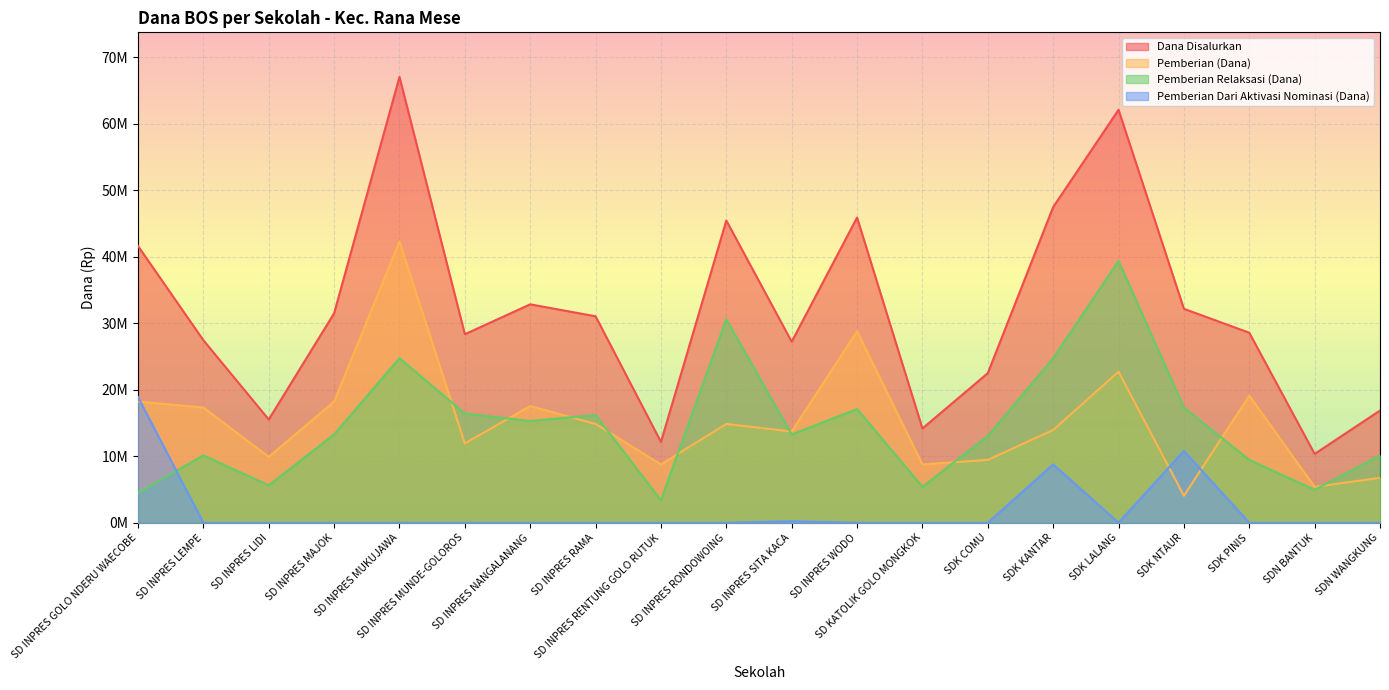

Reading right to left, what are all the values shown in this chart?

Dana Disalurkan: SDN WANGKUNG=16875000	SDN BANTUK=10350000	SDK PINIS=28575000	SDK NTAUR=32175000	SDK LALANG=62100000	SDK KANTAR=47475000	SDK COMU=22500000	SD KATOLIK GOLO MONGKOK=14175000	SD INPRES WODO=45900000	SD INPRES SITA KACA=27225000	SD INPRES RONDOWOING=45450000	SD INPRES RENTUNG GOLO RUTUK=12150000	SD INPRES RAMA=31050000	SD INPRES NANGALANANG=32850000	SD INPRES MUNDE-GOLOROS=28350000	SD INPRES MUKUJAWA=67050000	SD INPRES MAJOK=31500000	SD INPRES LIDI=15525000	SD INPRES LEMPE=27450000	SD INPRES GOLO NDERU WAECOBE=41625000
Pemberian Relaksasi (Siswa): SDN WANGKUNG=10125000	SDN BANTUK=4950000	SDK PINIS=9450000	SDK NTAUR=17325000	SDK LALANG=39375000	SDK KANTAR=24750000	SDK COMU=13050000	SD KATOLIK GOLO MONGKOK=5400000	SD INPRES WODO=17100000	SD INPRES SITA KACA=13275000	SD INPRES RONDOWOING=30600000	SD INPRES RENTUNG GOLO RUTUK=3375000	SD INPRES RAMA=16200000	SD INPRES NANGALANANG=15300000	SD INPRES MUNDE-GOLOROS=16425000	SD INPRES MUKUJAWA=24750000	SD INPRES MAJOK=13275000	SD INPRES LIDI=5625000	SD INPRES LEMPE=10125000	SD INPRES GOLO NDERU WAECOBE=4500000
Pemberian (Dana): SDN WANGKUNG=6750000	SDN BANTUK=5400000	SDK PINIS=19125000	SDK NTAUR=4050000	SDK LALANG=22725000	SDK KANTAR=13950000	SDK COMU=9450000	SD KATOLIK GOLO MONGKOK=8775000	SD INPRES WODO=28800000	SD INPRES SITA KACA=13725000	SD INPRES RONDOWOING=14850000	SD INPRES RENTUNG GOLO RUTUK=8775000	SD INPRES RAMA=14850000	SD INPRES NANGALANANG=17550000	SD INPRES MUNDE-GOLOROS=11925000	SD INPRES MUKUJAWA=42300000	SD INPRES MAJOK=18225000	SD INPRES LIDI=9900000	SD INPRES LEMPE=17325000	SD INPRES GOLO NDERU WAECOBE=18225000
Pemberian Dari Aktivasi Nominasi (Dana): SDN WANGKUNG=0	SDN BANTUK=0	SDK PINIS=0	SDK NTAUR=10800000	SDK LALANG=0	SDK KANTAR=8775000	SDK COMU=0	SD KATOLIK GOLO MONGKOK=0	SD INPRES WODO=0	SD INPRES SITA KACA=225000	SD INPRES RONDOWOING=0	SD INPRES RENTUNG GOLO RUTUK=0	SD INPRES RAMA=0	SD INPRES NANGALANANG=0	SD INPRES MUNDE-GOLOROS=0	SD INPRES MUKUJAWA=0	SD INPRES MAJOK=0	SD INPRES LIDI=0	SD INPRES LEMPE=0	SD INPRES GOLO NDERU WAECOBE=18900000